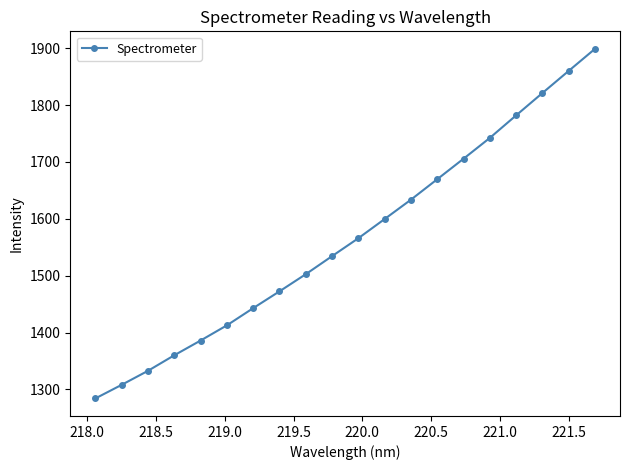

What is the maximum value shown in the chart?

1899.0